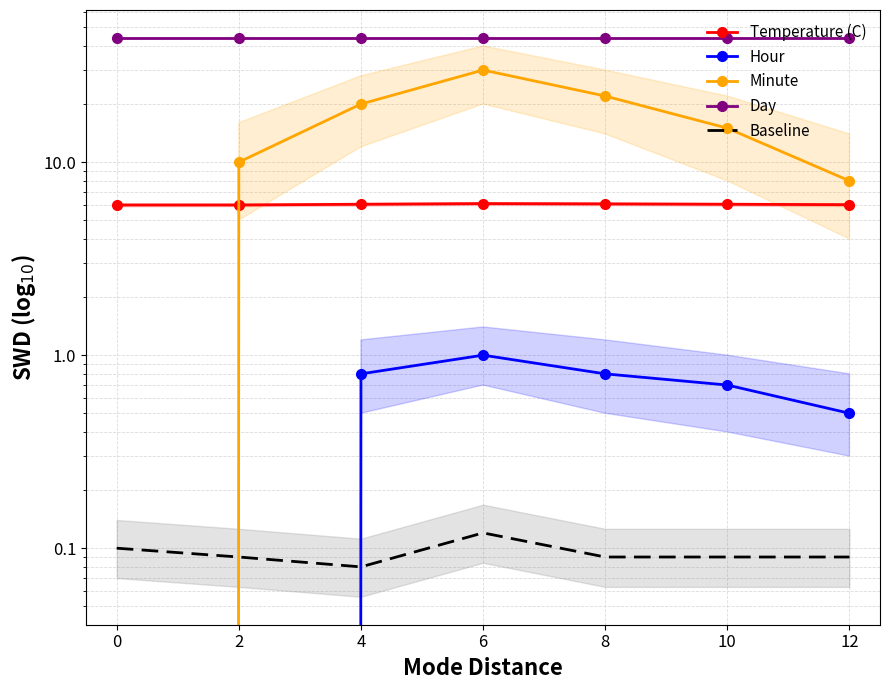

What is the difference between the highest and lowest values at 10?

43.9